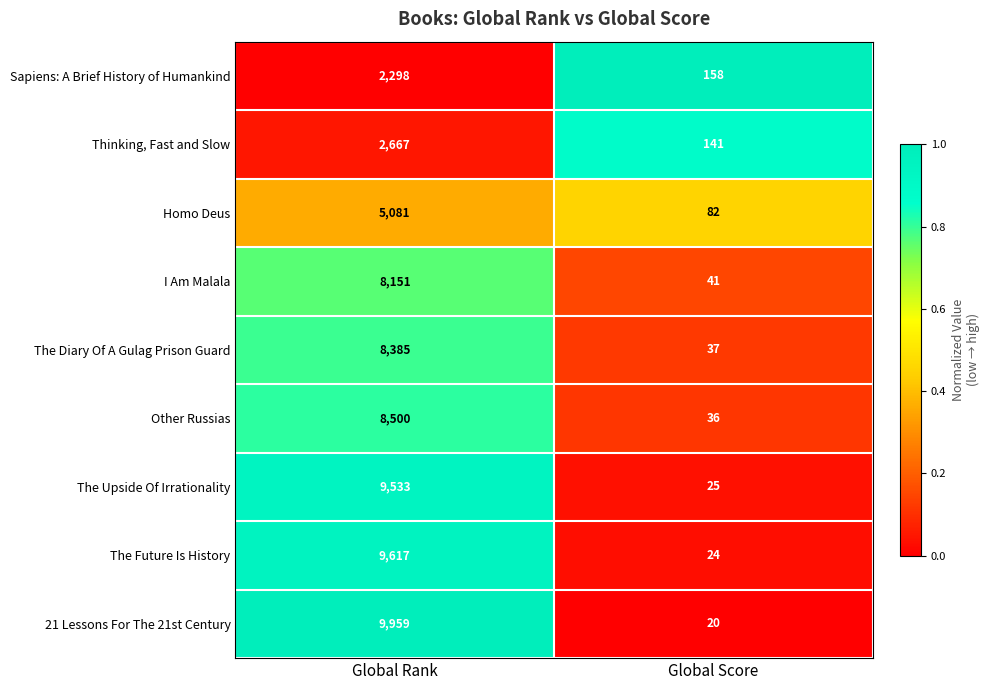

The value of Thinking, Fast and Slow at Global Rank is 2667. True or false?

True